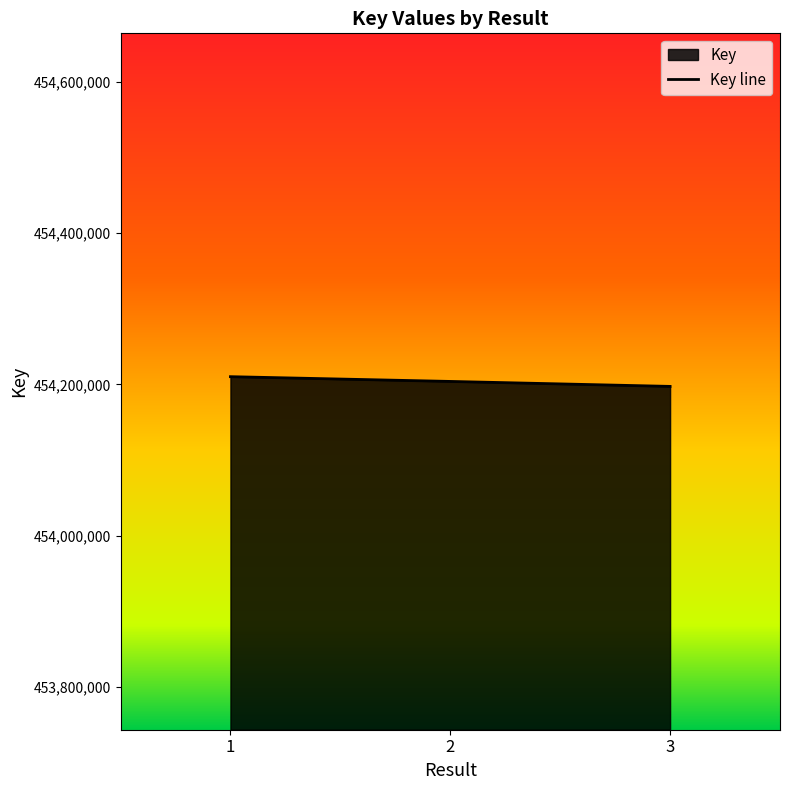

How many lines are shown in the chart?

1